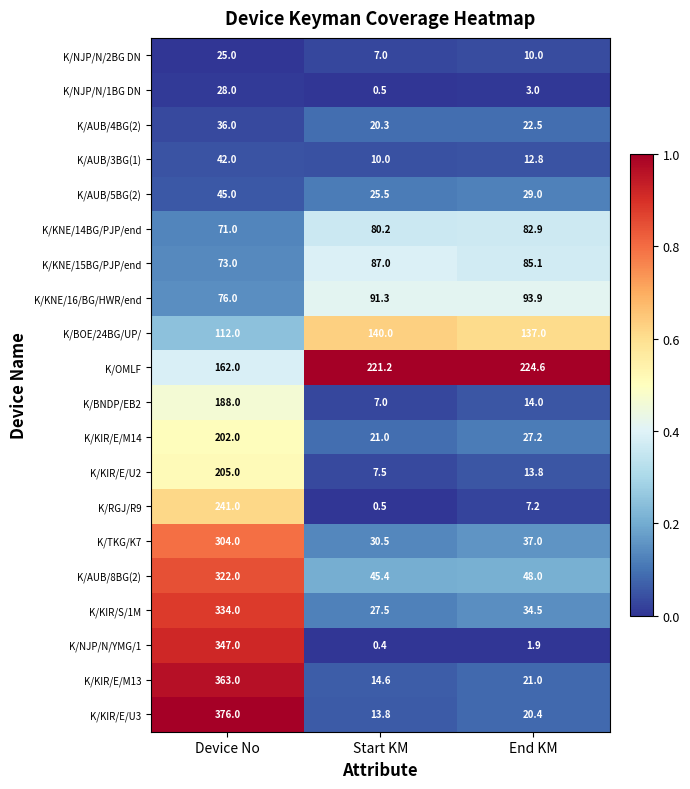

The value of K/RGJ/R9 at End KM is 7.2. True or false?

True